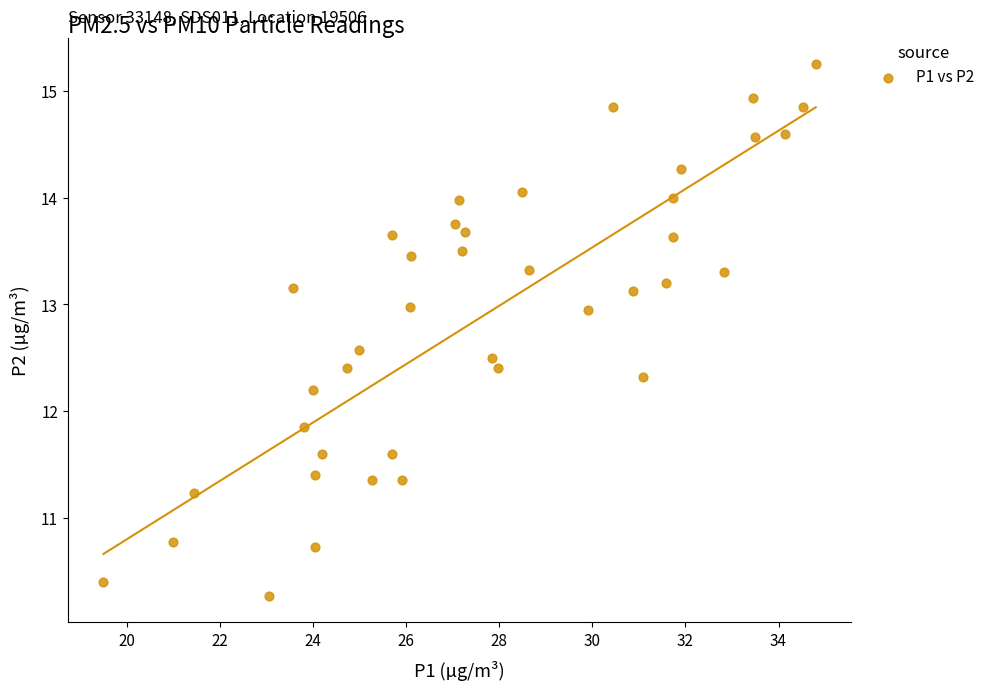

What is the range of X values (max minus min)?

15.3